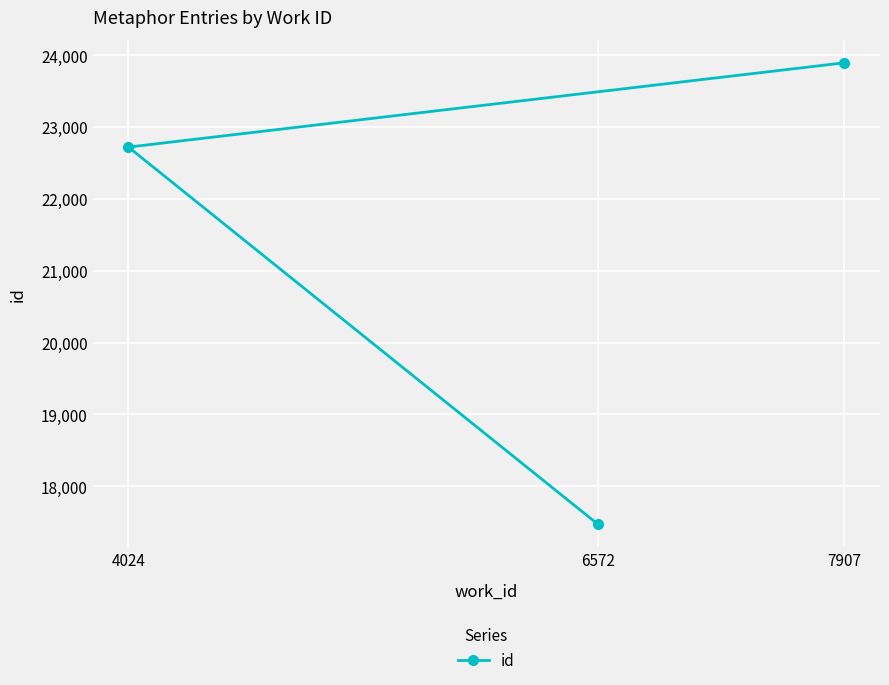

Between 4024 and 7907, which is larger?

7907